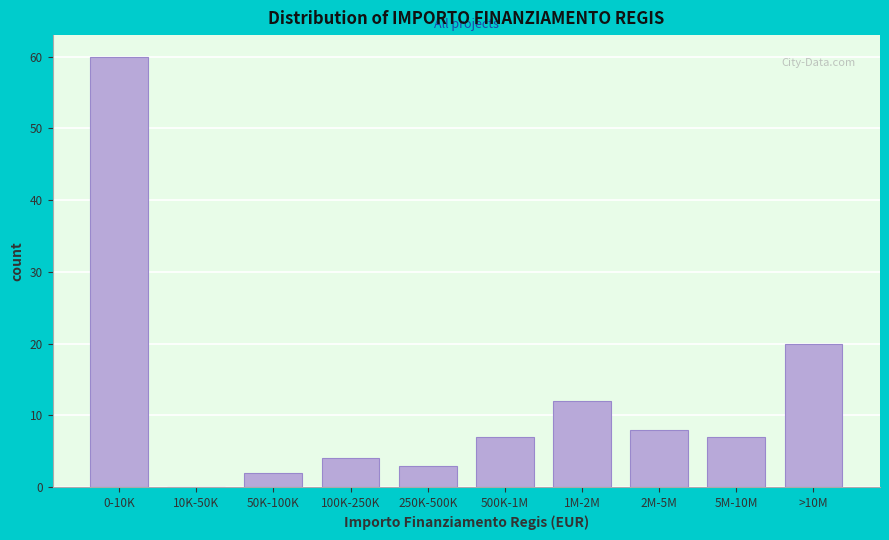

Reading left to right, extract all data points from this chart.

0-10K=60	10K-50K=0	50K-100K=2	100K-250K=4	250K-500K=3	500K-1M=7	1M-2M=12	2M-5M=8	5M-10M=7	>10M=20